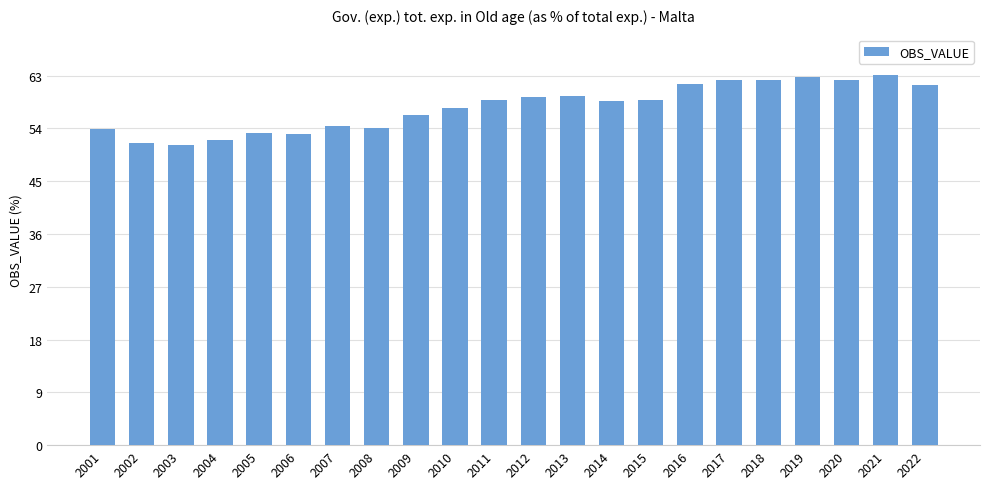

How many data points does each series have?

22